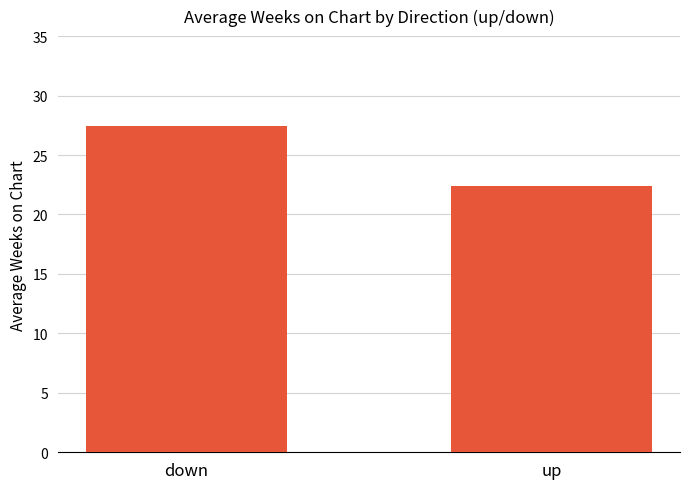

Reading right to left, transcribe all the data shown in this chart.

22.4	27.4